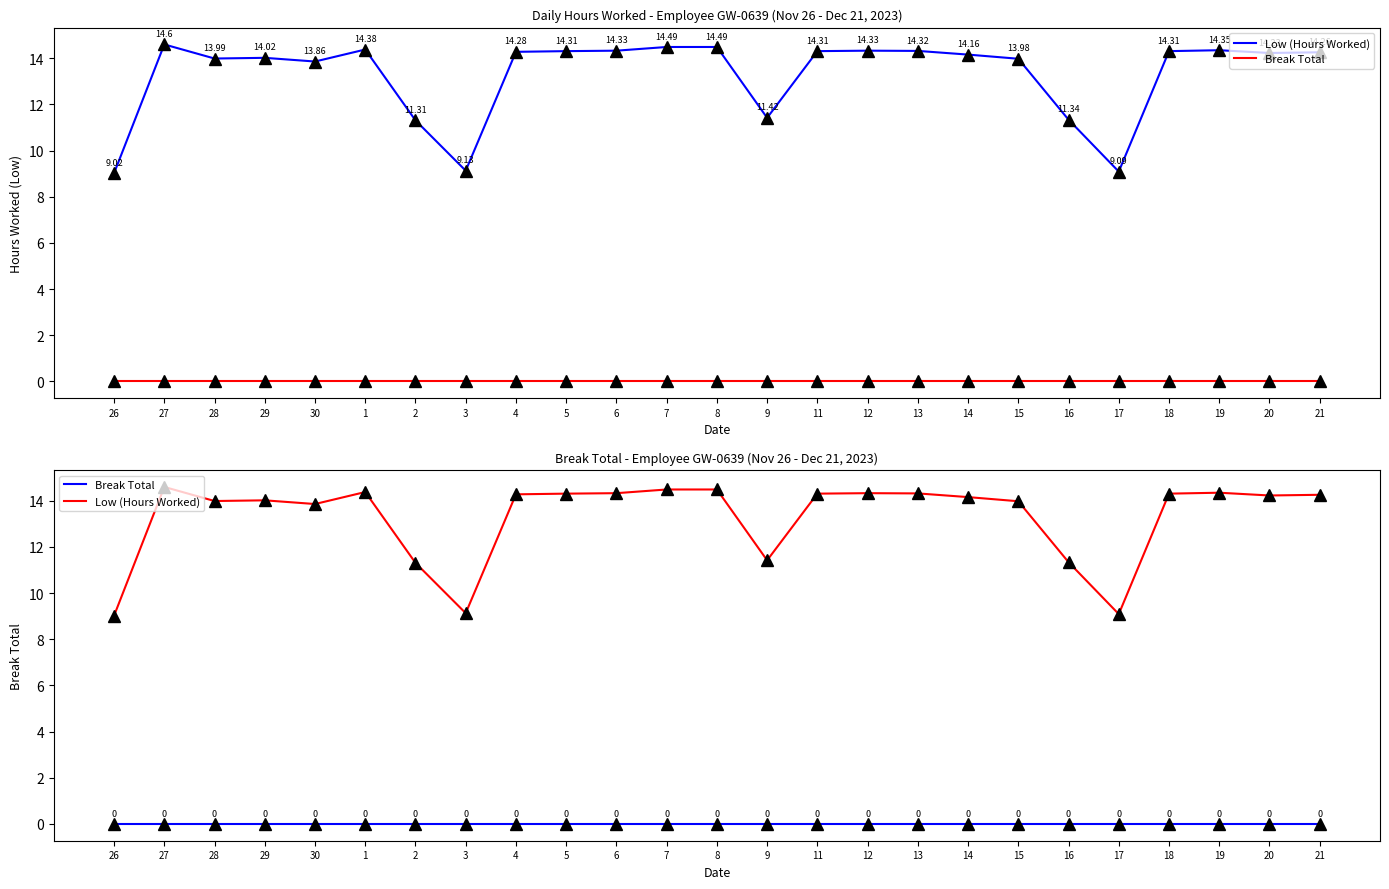

What are all the series names shown in the legend?

Low (Hours Worked), Break Total